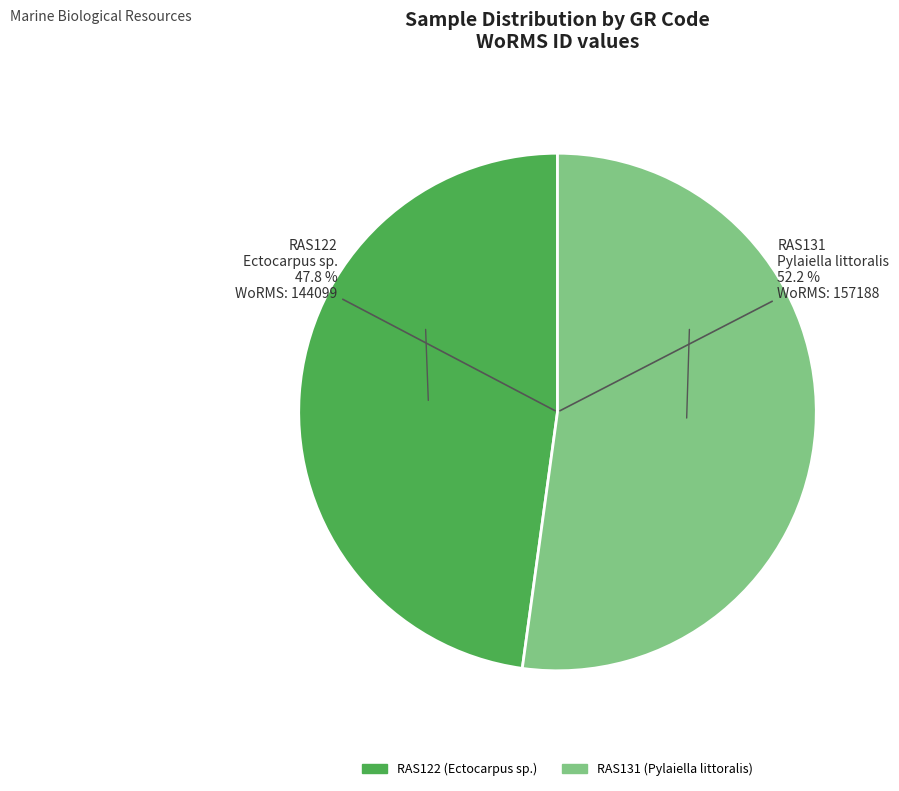

Which category accounts for the majority?

RAS131